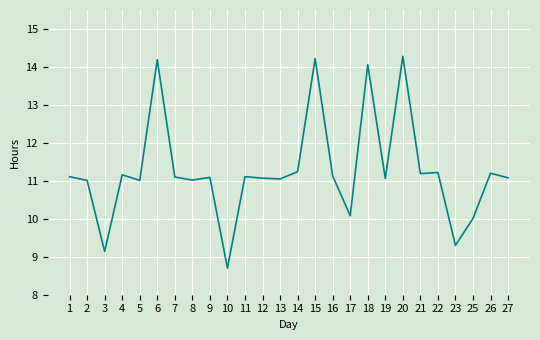

What is the smallest value displayed?

8.7